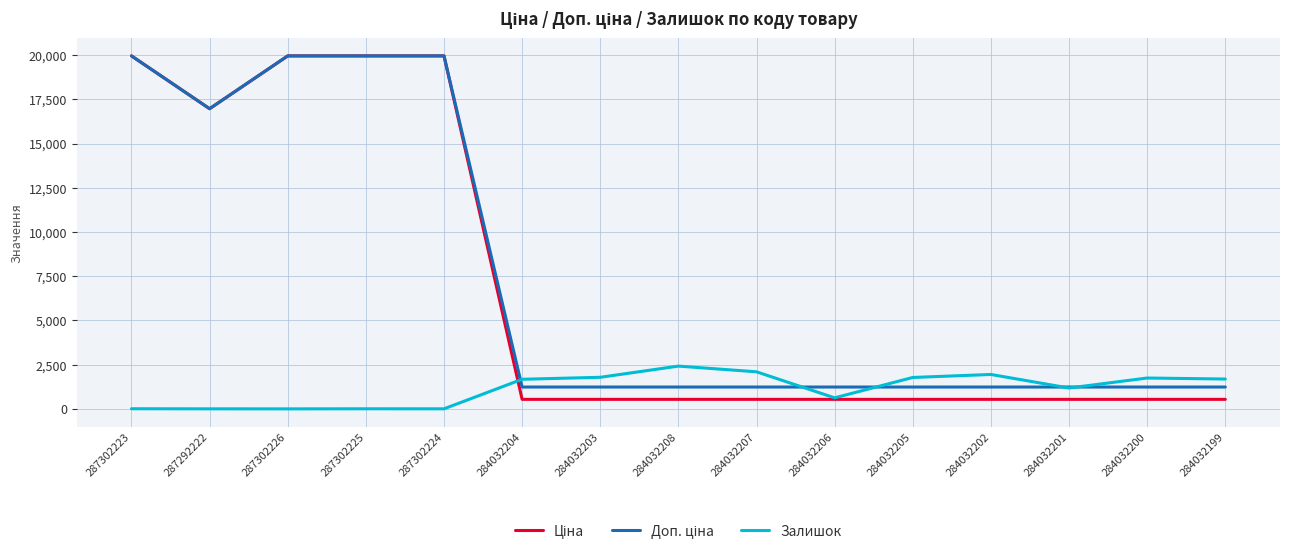

What is the total value across all series at 284032207?

3870.4